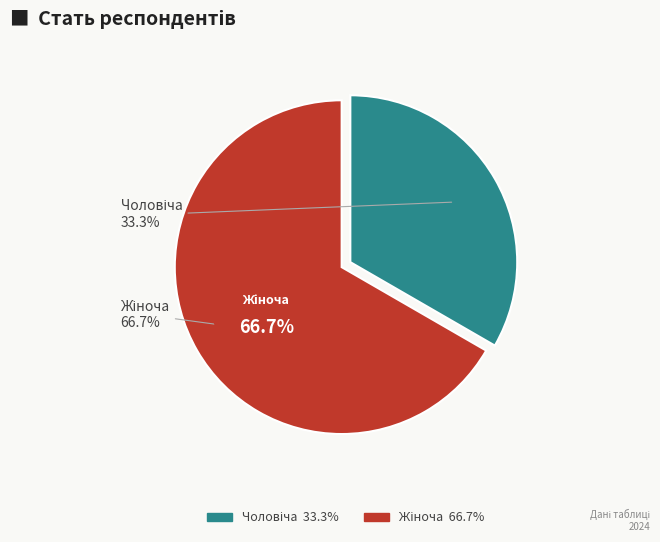

The Чоловіча slice represents 33% of the pie. True or false?

True